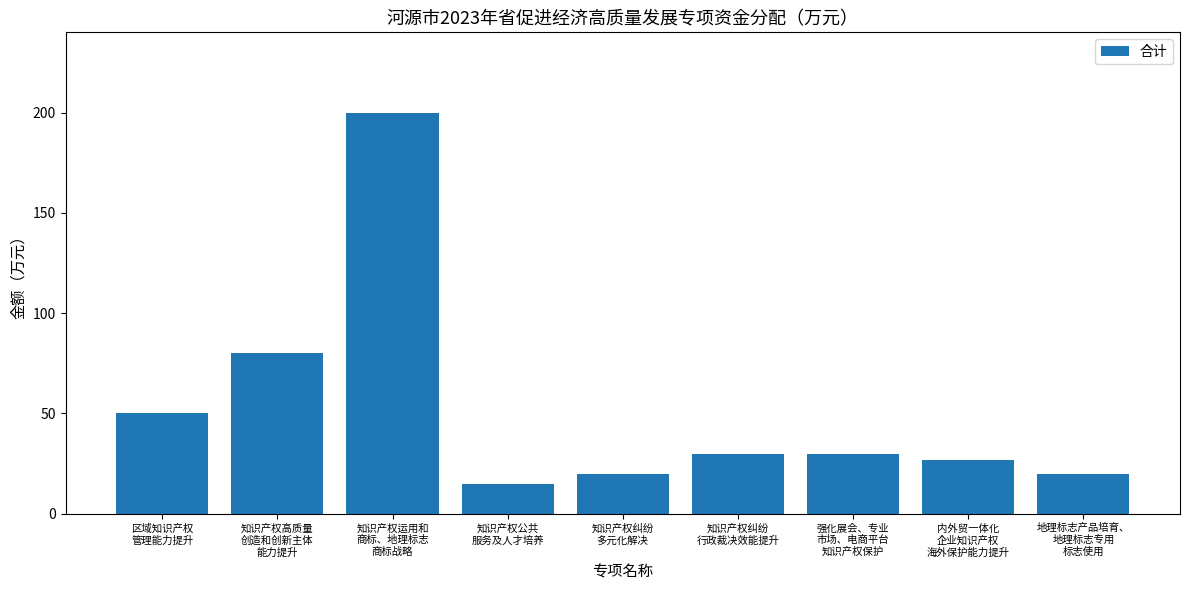

How many bars are there in total?

9